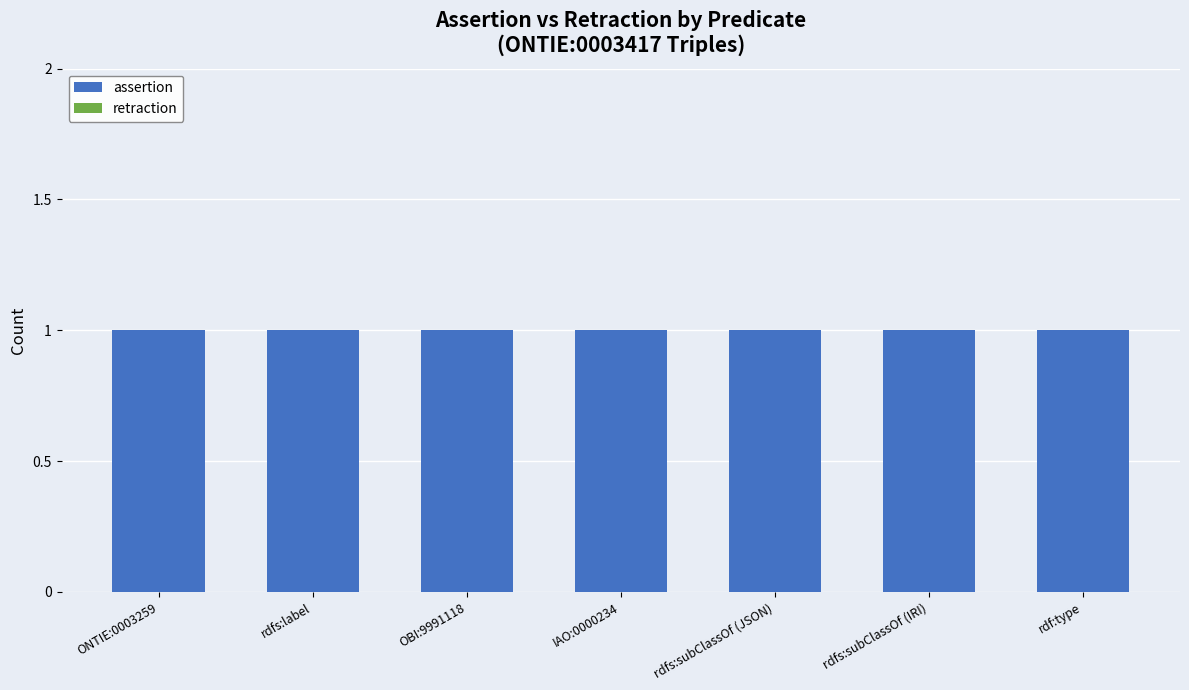

Which has a higher value, rdfs:subClassOf (IRI) or IAO:0000234?

rdfs:subClassOf (IRI)